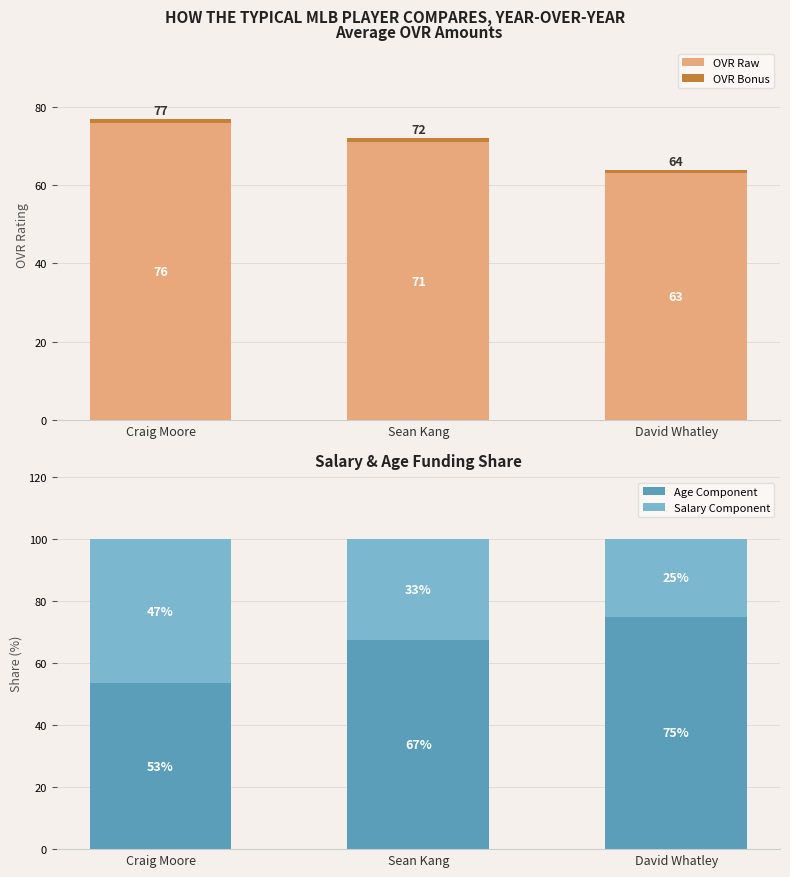

List the series in order of their peak value, lowest first.

OVR Bonus, Salary Share, Age Share, OVR Raw